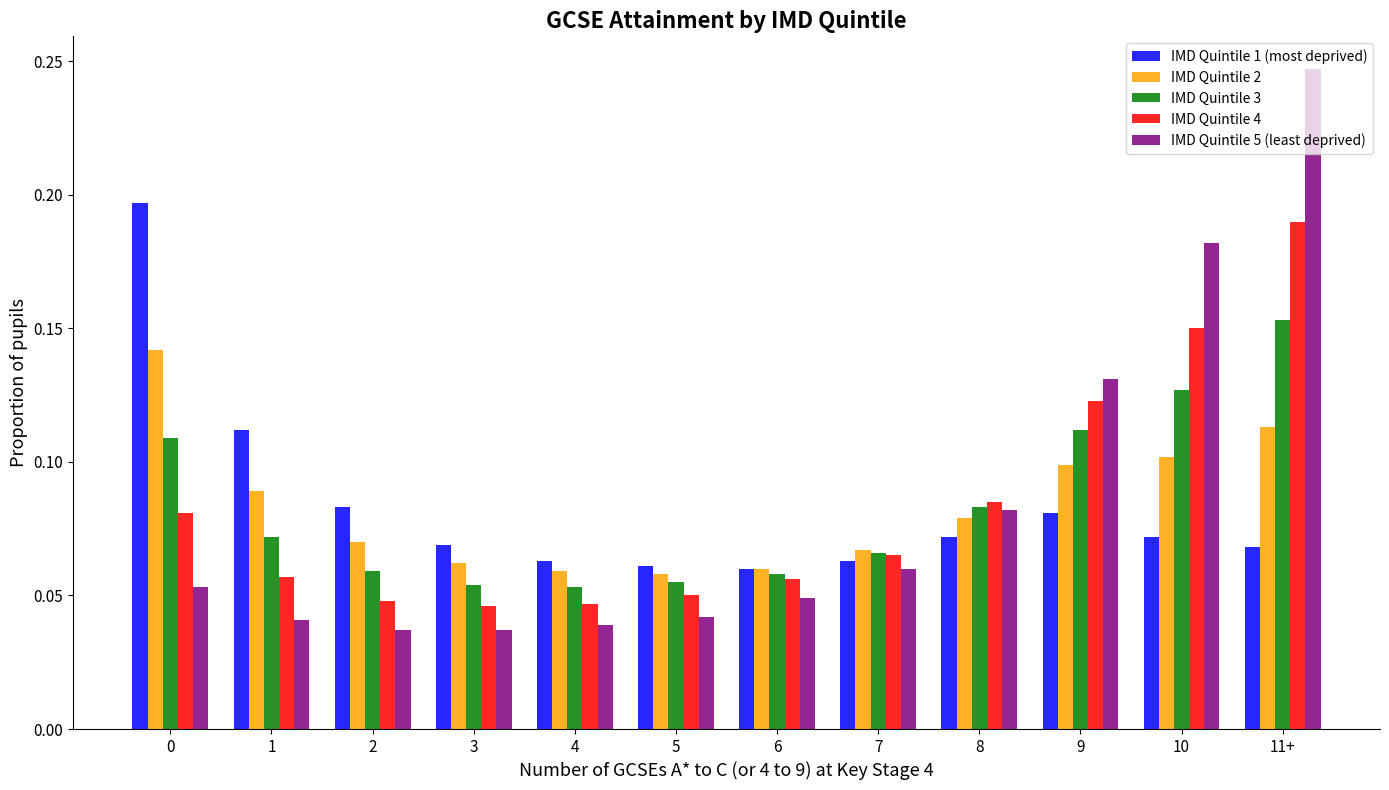

At which label does IMD Quintile 4 reach its peak?

11+